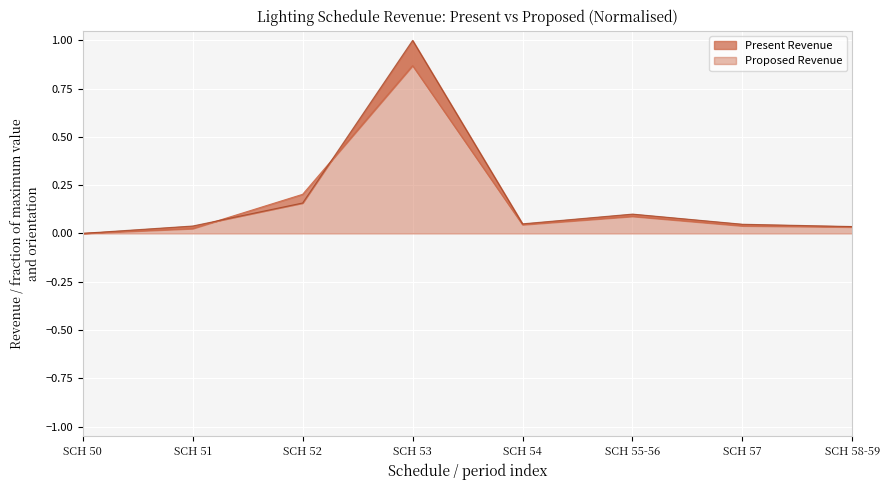

How many times do Proposed Revenue and Present Revenue cross each other?

2